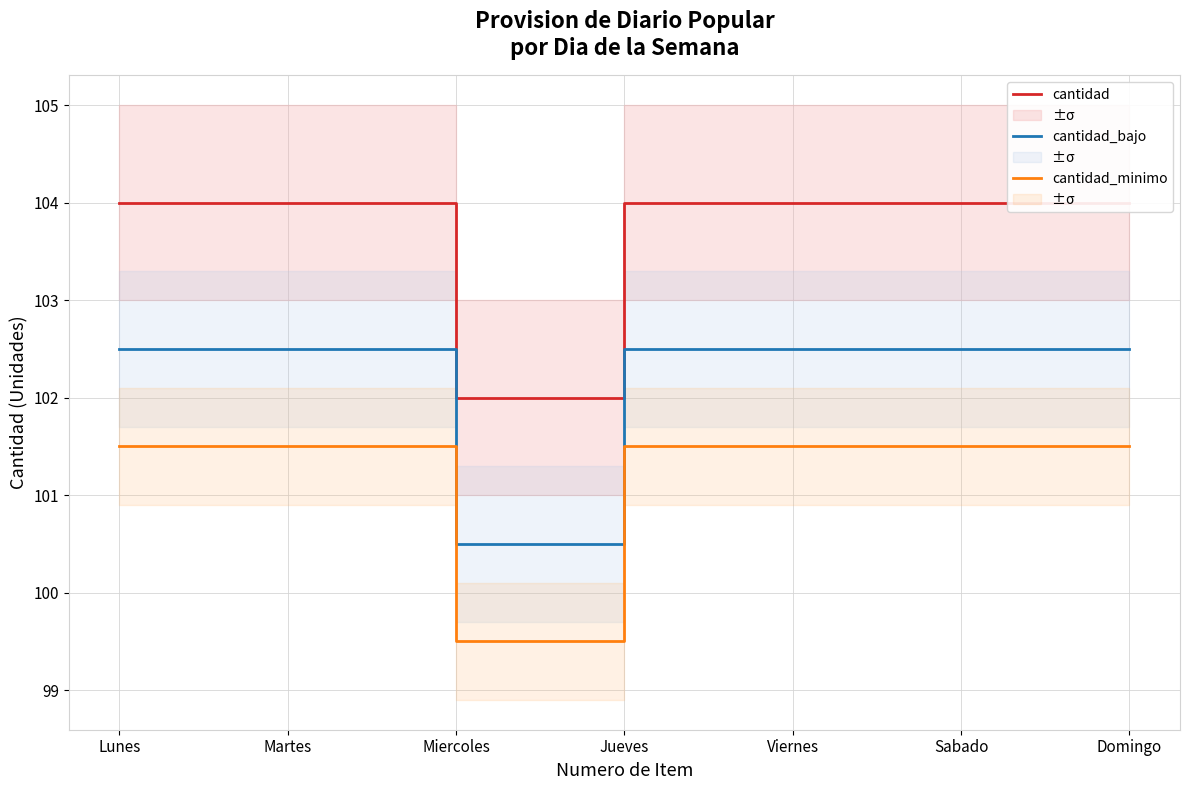

Between Lunes and Viernes, which series saw the biggest shift?

cantidad